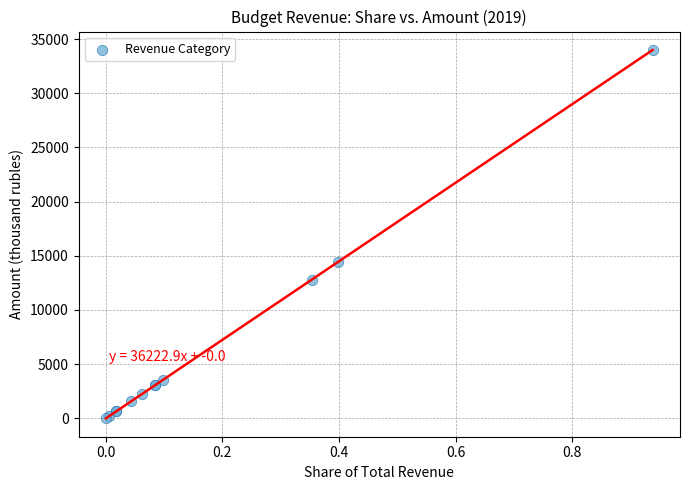

What Y value in the scatter plot is closest to 16996?

14423.3